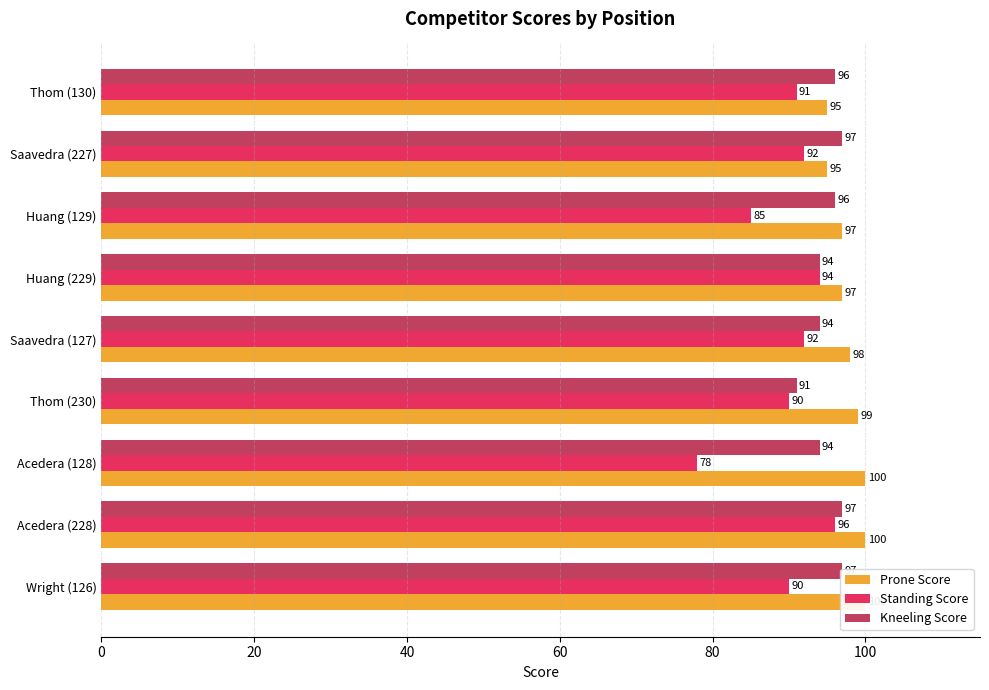

What is the difference between the Prone Score values at Huang (229) and Thom (130)?

2